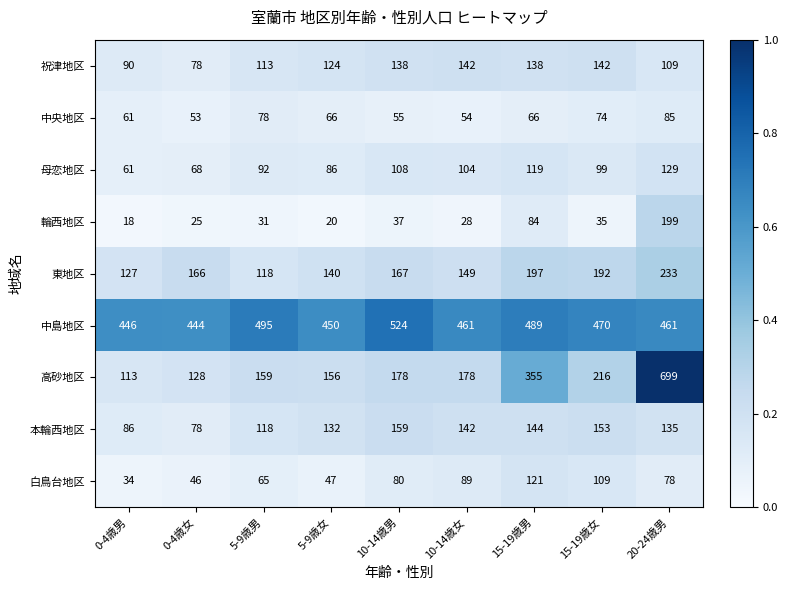

Between 10-14歳男 and 20-24歳男, which series saw the biggest shift?

高砂地区